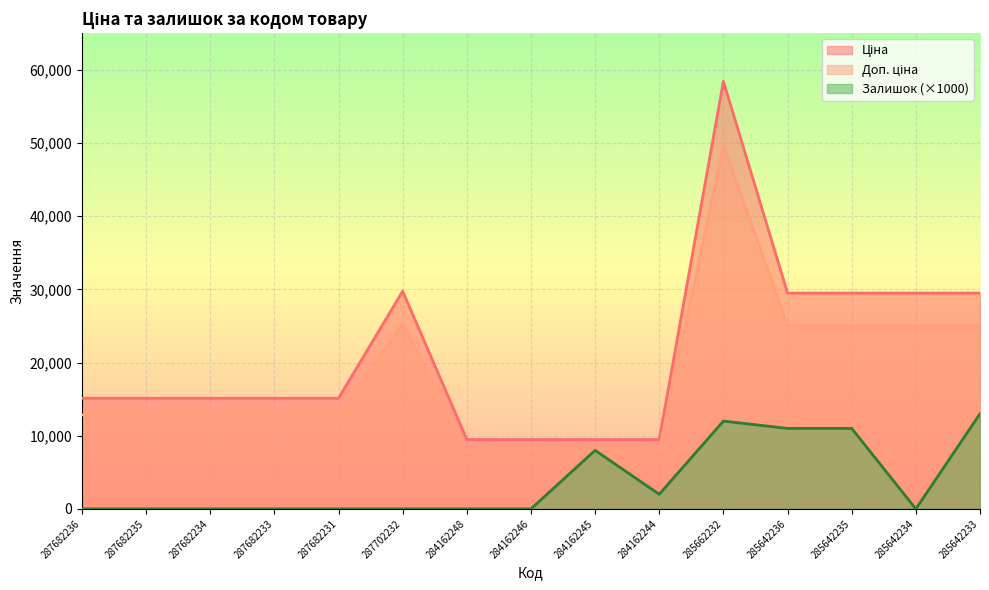

List the series in order of their peak value, lowest first.

Залишок, Доп. ціна, Ціна